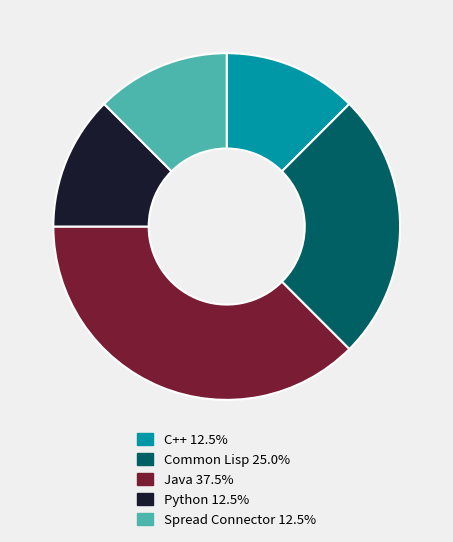

Combined, do C++ 12.5% and Common Lisp 25.0% account for over 50%?

No